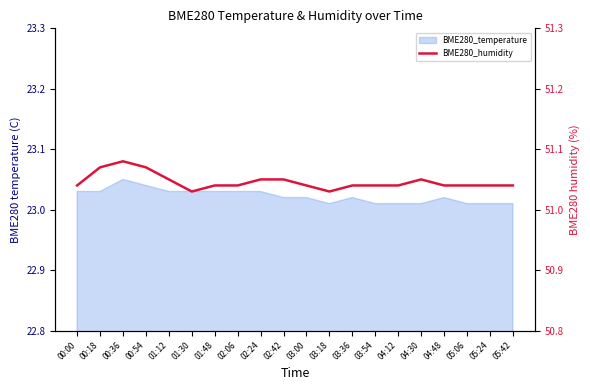

Reading left to right, transcribe all the data shown in this chart.

00:00=51.0	00:18=51.1	00:36=51.1	00:54=51.1	01:12=51.0	01:30=51.0	01:48=51.0	02:06=51.0	02:24=51.0	02:42=51.0	03:00=51.0	03:18=51.0	03:36=51.0	03:54=51.0	04:12=51.0	04:30=51.0	04:48=51.0	05:06=51.0	05:24=51.0	05:42=51.0